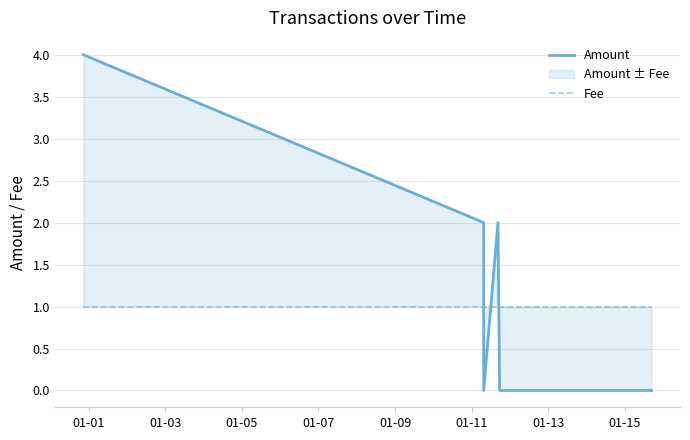

Which category has the highest value across all series?

01-01